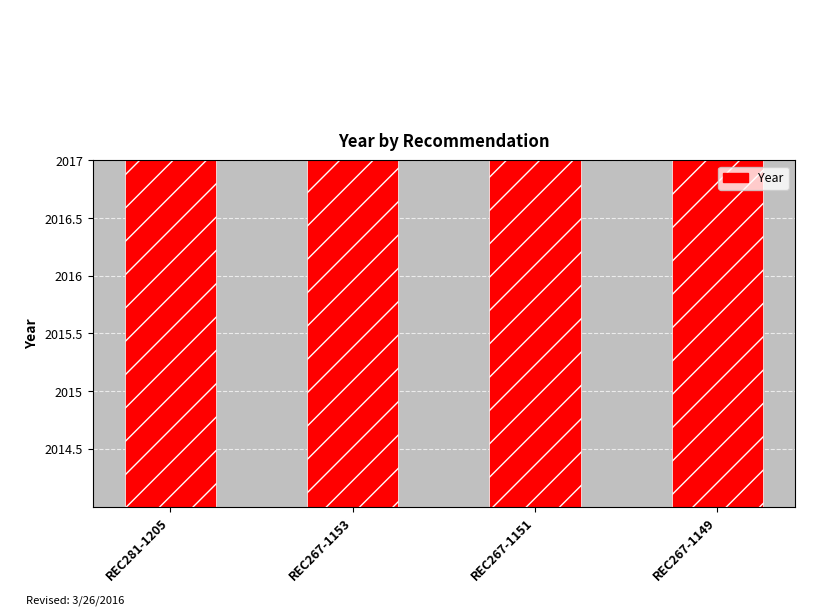

Where is the data nearest to the value 2015?

REC267-1153